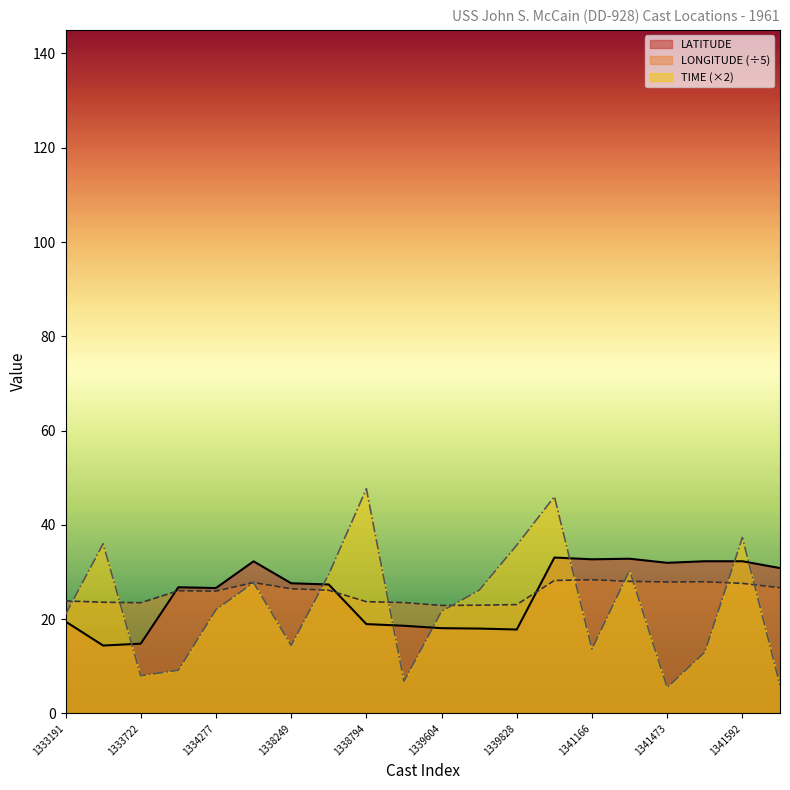

Reading left to right, transcribe all the data shown in this chart.

LATITUDE: 1333191=19.5	1333659=14.4	1333722=14.8	1334226=26.8	1334277=26.6	1337899=32.3	1338249=27.6	1338301=27.4	1338794=18.9	1338818=18.6	1339604=18.1	1339804=18.0	1339828=17.8	1341126=33.1	1341166=32.7	1341232=32.8	1341473=31.9	1341504=32.3	1341592=32.3	1343677=30.8
LONGITUDE: 1333191=23.9	1333659=23.6	1333722=23.5	1334226=26.0	1334277=25.9	1337899=27.8	1338249=26.4	1338301=26.1	1338794=23.7	1338818=23.5	1339604=22.9	1339804=23.0	1339828=23.1	1341126=28.2	1341166=28.4	1341232=28.0	1341473=27.9	1341504=27.9	1341592=27.6	1343677=26.7
TIME: 1333191=21.0	1333659=36.0	1333722=8.0	1334226=9.2	1334277=22.0	1337899=27.8	1338249=14.4	1338301=29.5	1338794=47.7	1338818=6.8	1339604=21.7	1339804=26.1	1339828=35.7	1341126=46.0	1341166=13.7	1341232=30.3	1341473=5.5	1341504=13.0	1341592=37.3	1343677=6.0